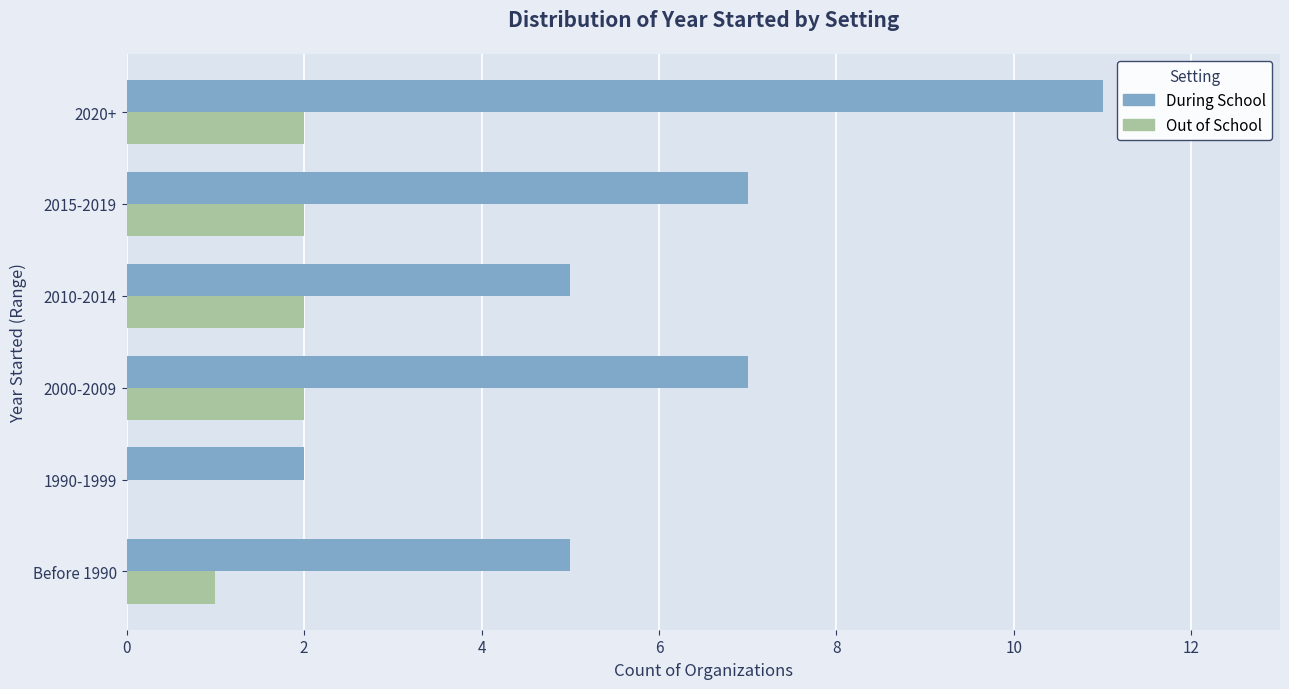

Which series has the largest total across all categories?

During School